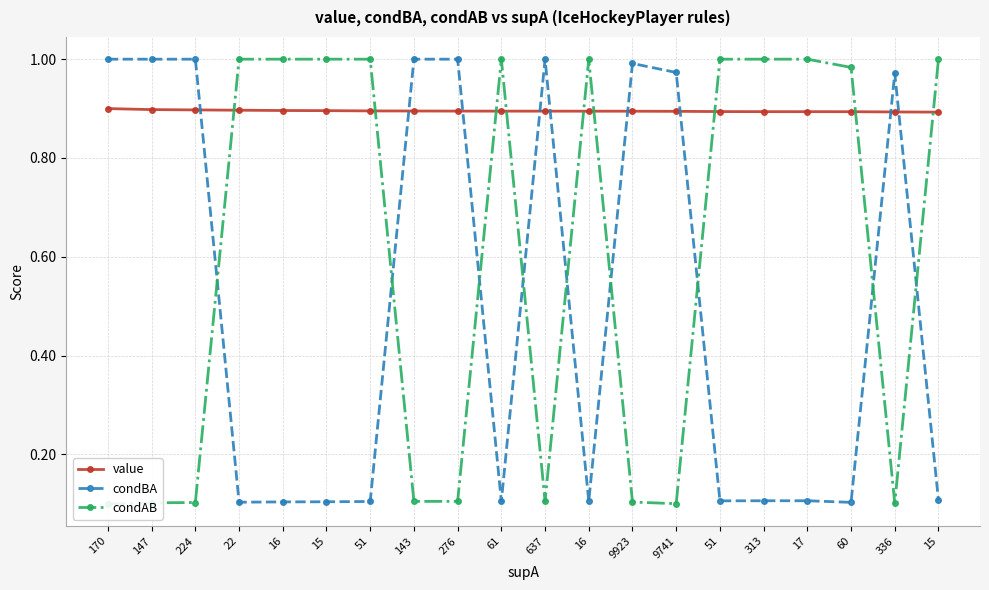

Where do condAB and condBA first cross each other?

224 and 22